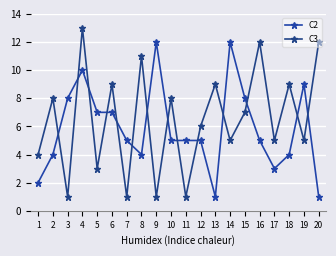

At which category does C3 reach its first local valley?

3